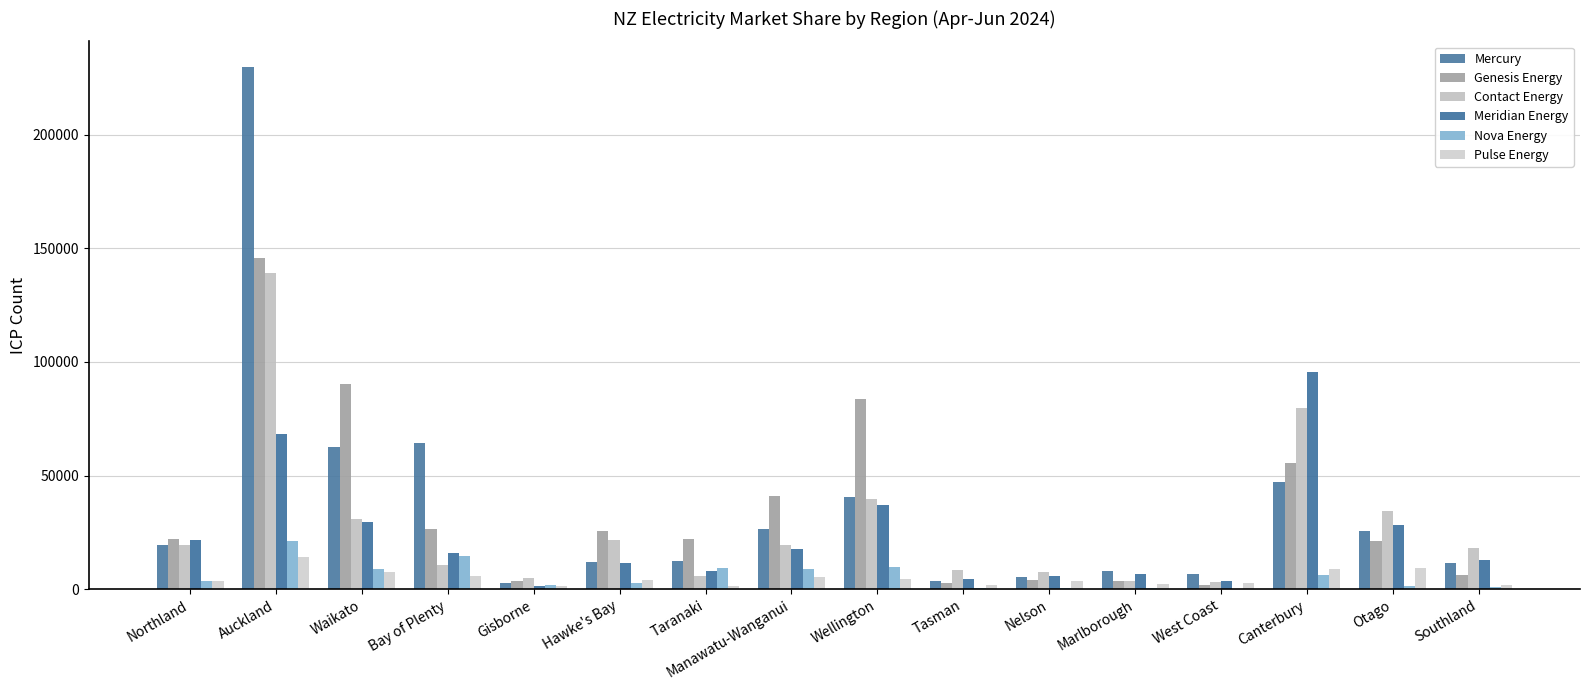

Reading left to right, what are all the values shown in this chart?

Mercury: Northland=19423	Auckland=229637	Waikato=62741	Bay of Plenty=64420	Gisborne=2633	Hawke's Bay=12027	Taranaki=12555	Manawatu-Wanganui=26528	Wellington=40461	Tasman=3726	Nelson=5347	Marlborough=8041	West Coast=6521	Canterbury=47190	Otago=25449	Southland=11681
Genesis Energy: Northland=22018	Auckland=145974	Waikato=90228	Bay of Plenty=26628	Gisborne=3438	Hawke's Bay=25431	Taranaki=22309	Manawatu-Wanganui=40937	Wellington=83560	Tasman=2551	Nelson=4138	Marlborough=3740	West Coast=2049	Canterbury=55664	Otago=21297	Southland=6040
Contact Energy: Northland=19607	Auckland=139376	Waikato=31053	Bay of Plenty=10856	Gisborne=4866	Hawke's Bay=21710	Taranaki=5800	Manawatu-Wanganui=19275	Wellington=39814	Tasman=8246	Nelson=7397	Marlborough=3487	West Coast=3349	Canterbury=79690	Otago=34296	Southland=18129
Meridian Energy: Northland=21798	Auckland=68203	Waikato=29665	Bay of Plenty=16032	Gisborne=1621	Hawke's Bay=11409	Taranaki=8176	Manawatu-Wanganui=17542	Wellington=37092	Tasman=4505	Nelson=5966	Marlborough=6664	West Coast=3510	Canterbury=95740	Otago=28176	Southland=13044
Nova Energy: Northland=3714	Auckland=21329	Waikato=9076	Bay of Plenty=14641	Gisborne=1742	Hawke's Bay=2920	Taranaki=9395	Manawatu-Wanganui=8766	Wellington=9894	Tasman=381	Nelson=594	Marlborough=596	West Coast=293	Canterbury=6240	Otago=1467	Southland=871
Pulse Energy: Northland=3438	Auckland=14362	Waikato=7370	Bay of Plenty=5830	Gisborne=1553	Hawke's Bay=4068	Taranaki=1322	Manawatu-Wanganui=5165	Wellington=4529	Tasman=1926	Nelson=3428	Marlborough=2372	West Coast=2732	Canterbury=9017	Otago=9294	Southland=1976